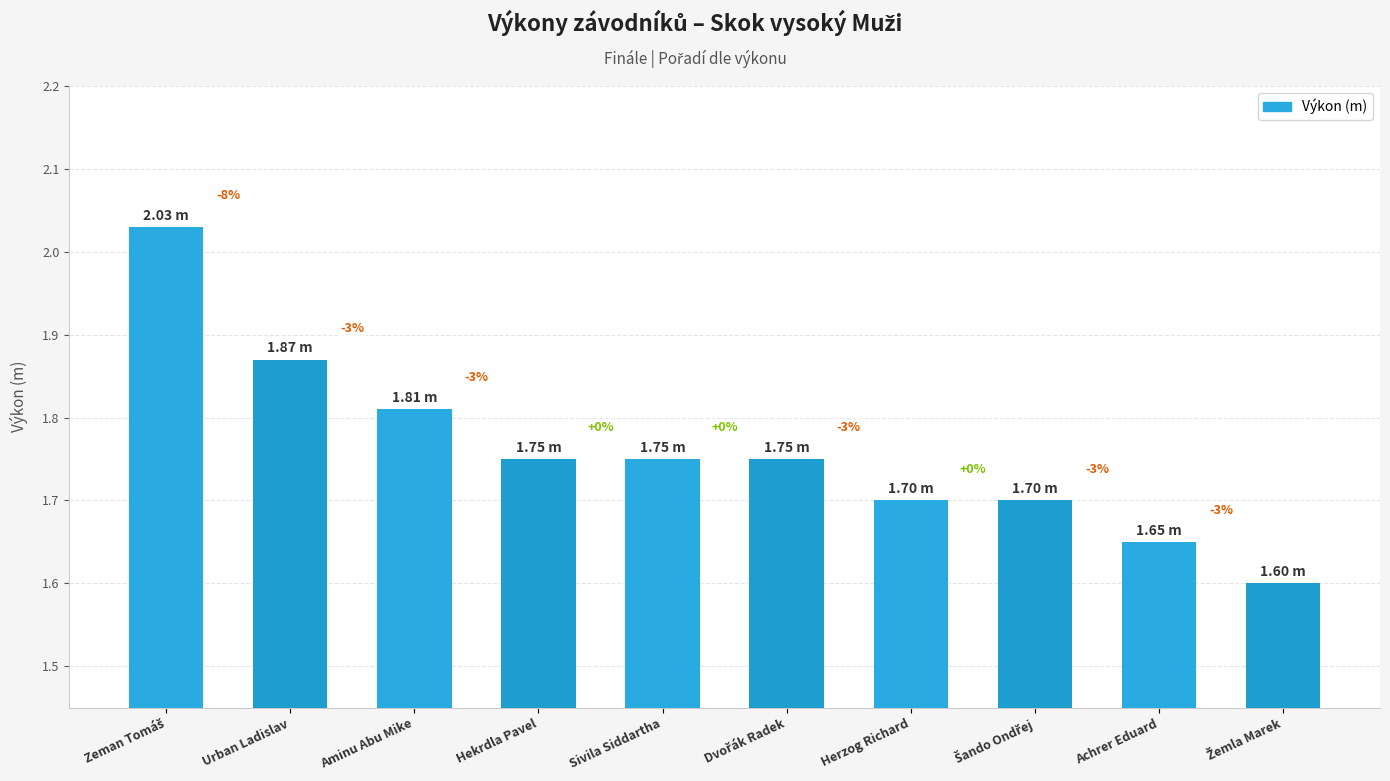

What position from the left is Sivila Siddartha?

5